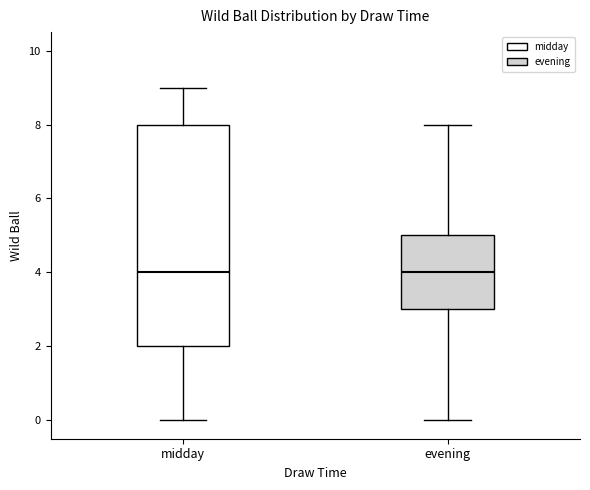

Where does the lower whisker of the box for evening end on the y-axis? The values are not printed on the chart, so give them approximately, as read against the axis.

0